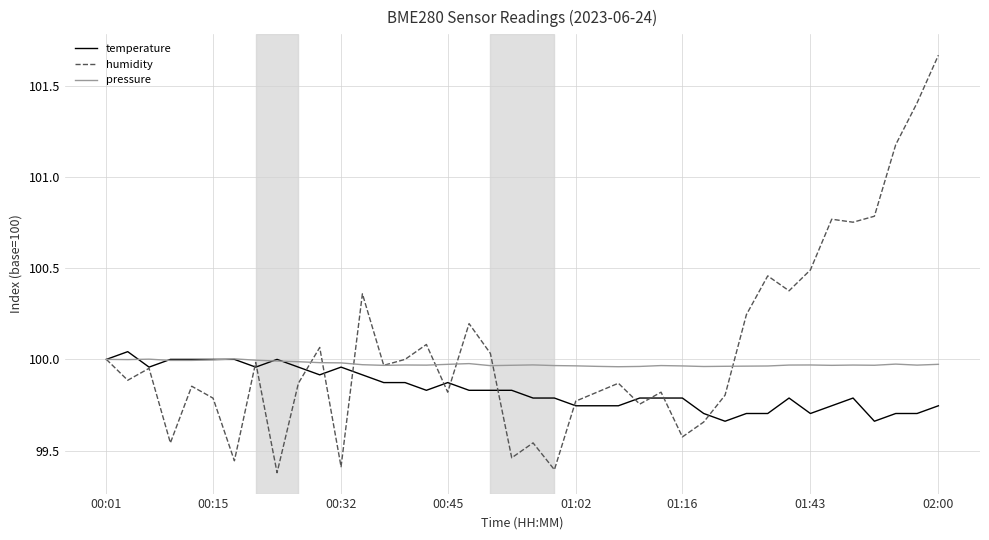

True or false: pressure and temperature cross at least once.

True